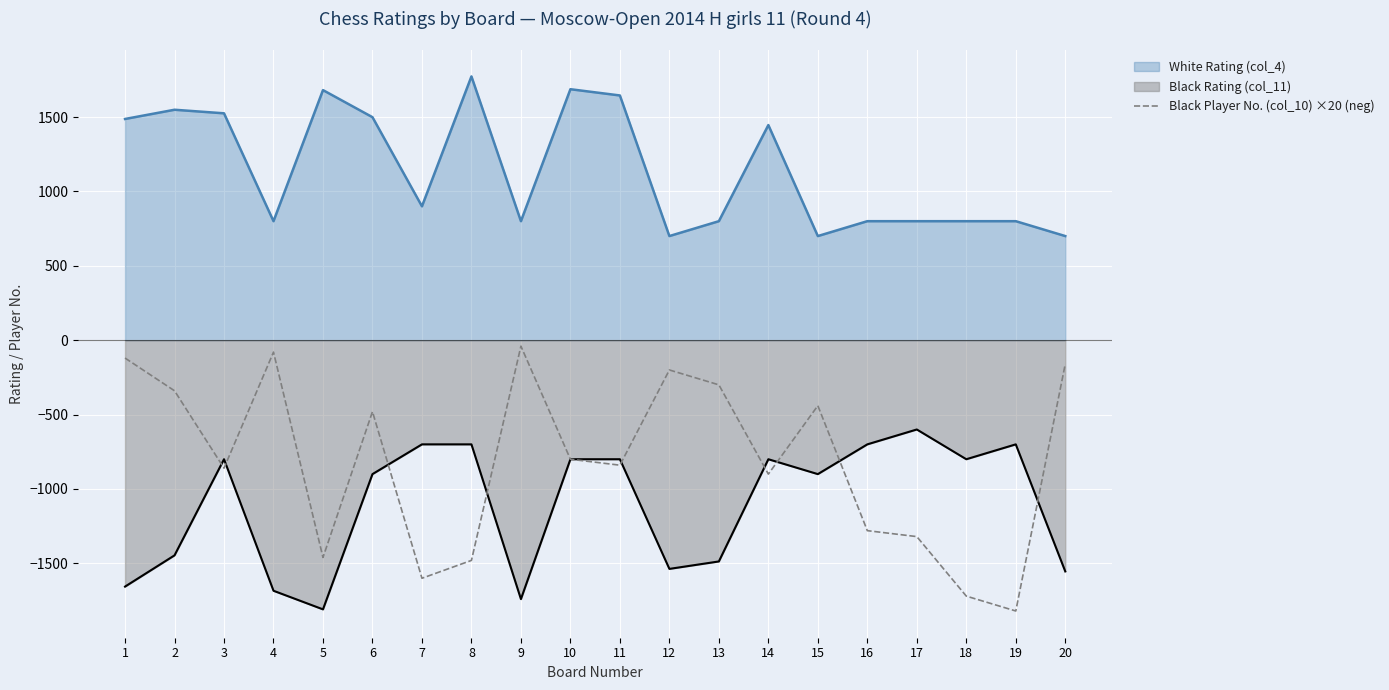

The value at 3 is -569. True or false?

False